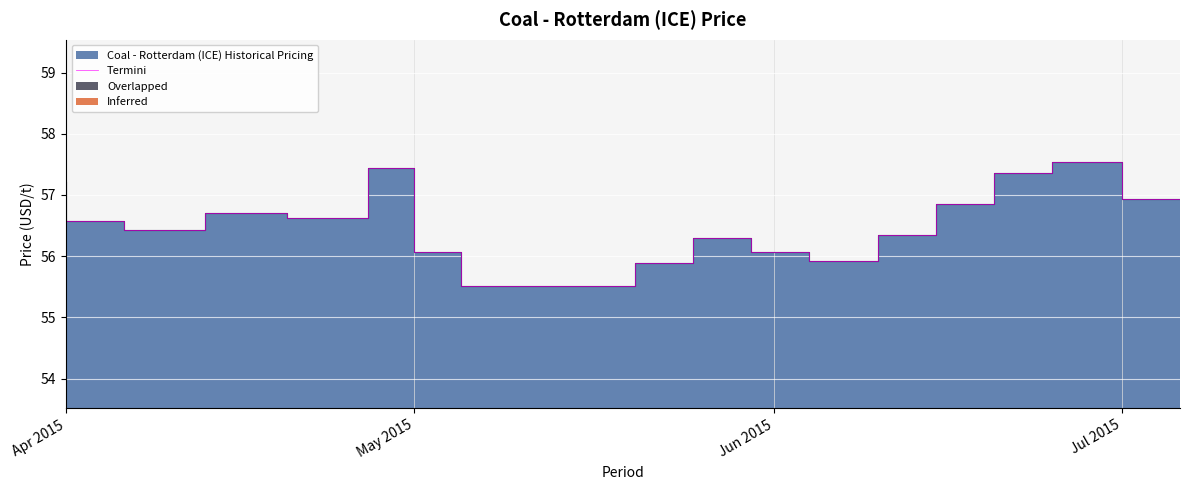

What is the greatest value displayed?

57.5